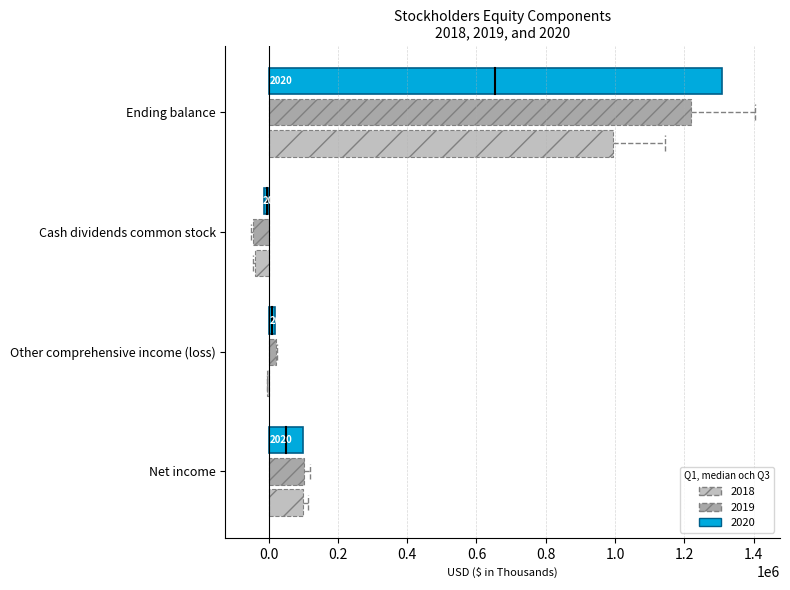

True or false: 2019 has a value of 32078 at Net income.

False